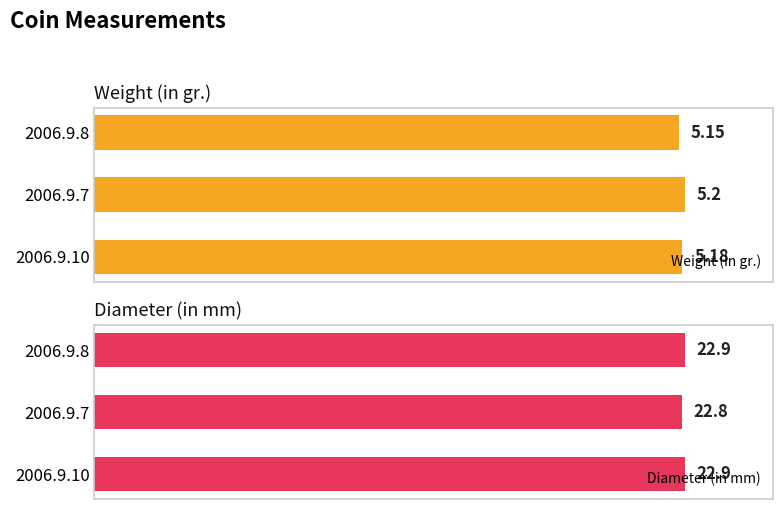

At how many categories does at least one series exceed 18?

3